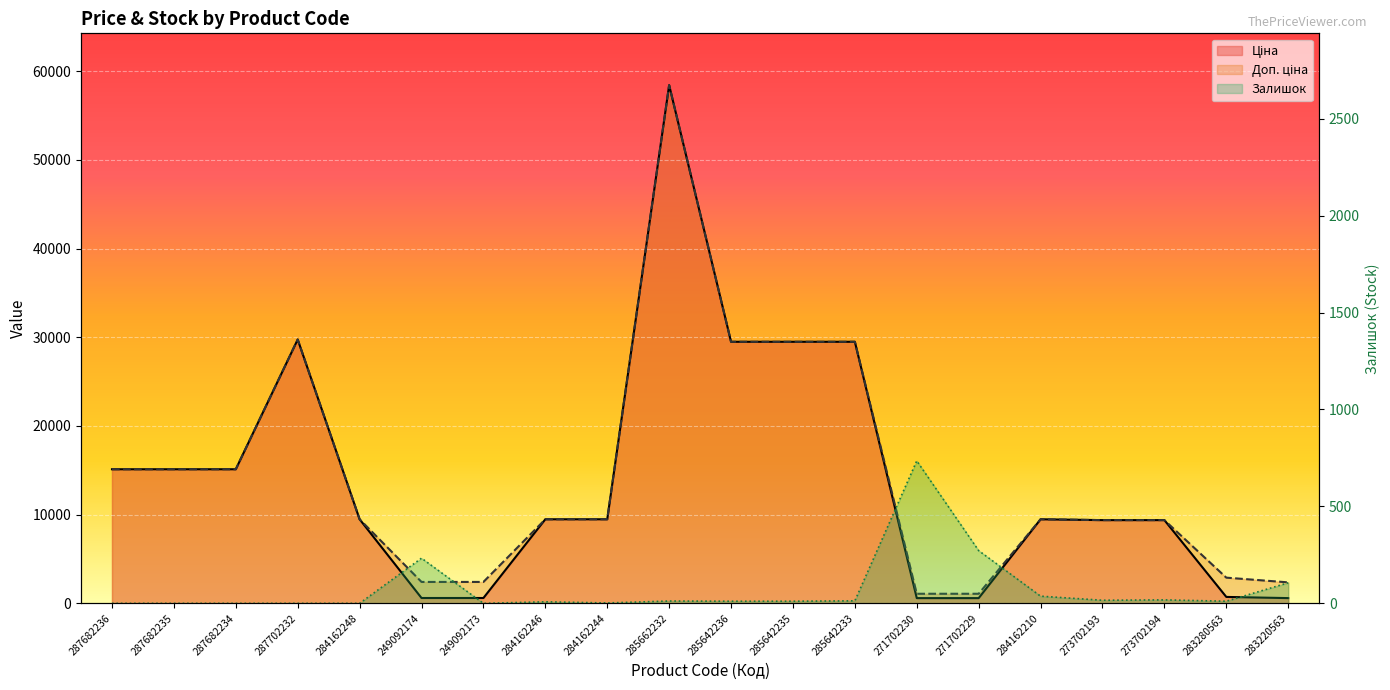

Is the value of Доп. ціна at 285662232 greater than the value of Залишок at 249092173?

Yes